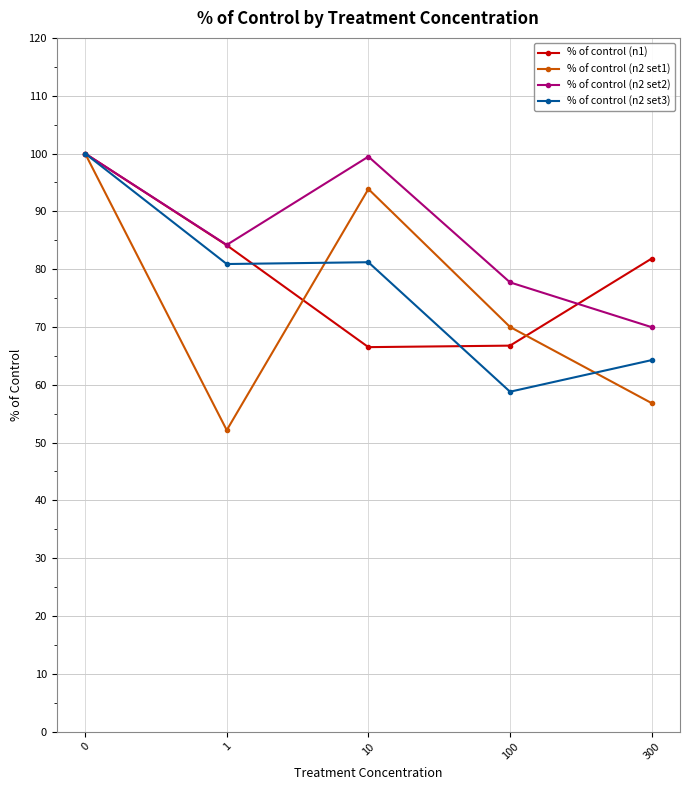

Is it true that % of control (n1) equals 66.8 at 100?

True